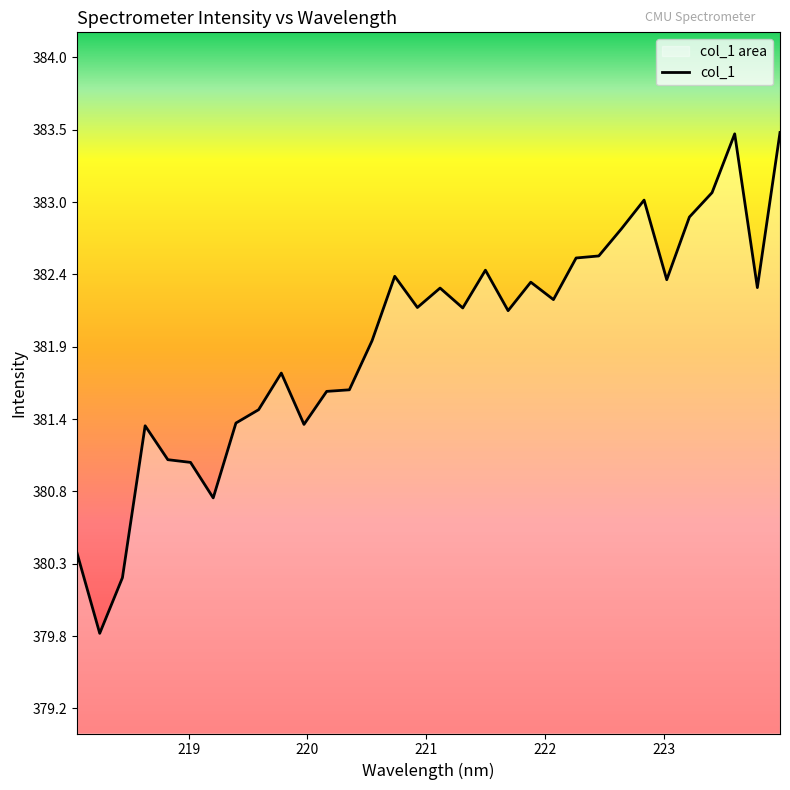

What is the sum of the values at 222.8355 and 219.9712?

764.3